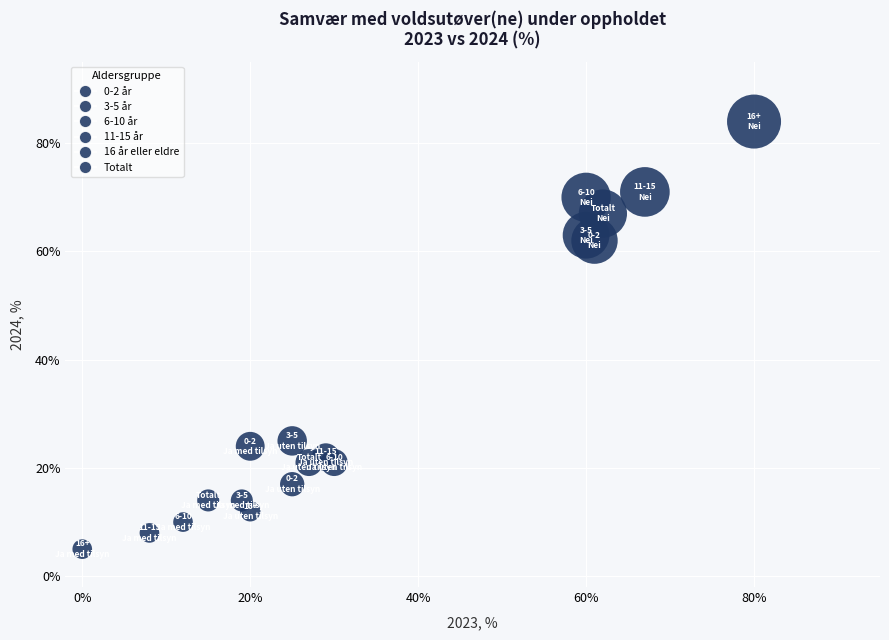

What Y value in the scatter plot is closest to 44?

62